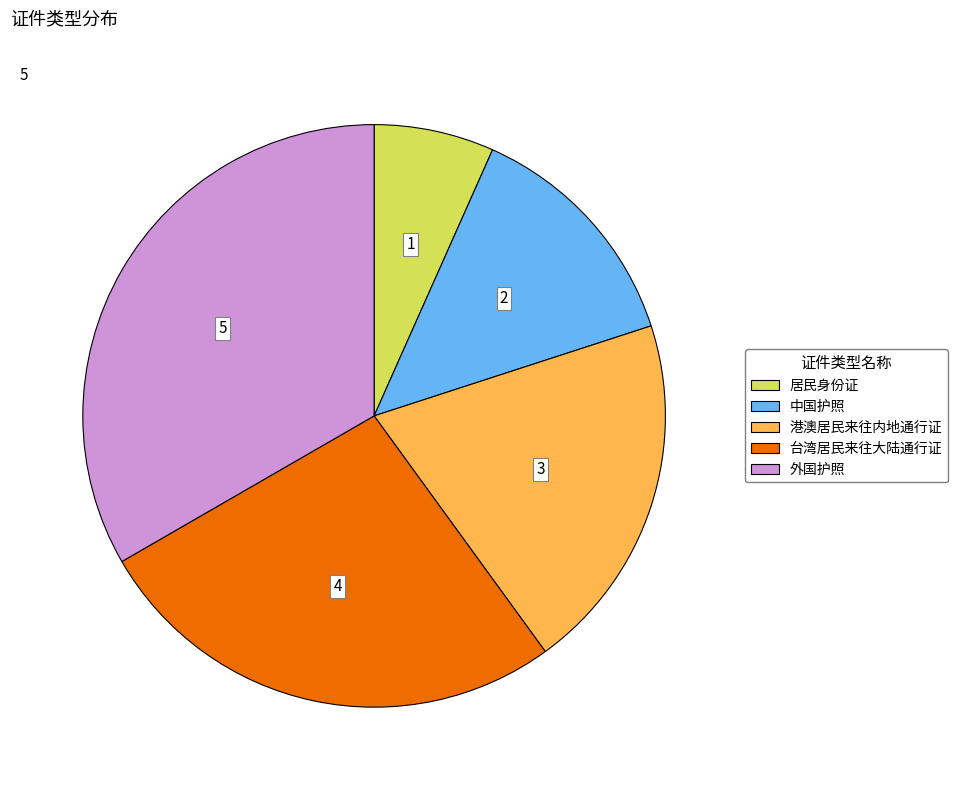

Which slice is the largest?

外国护照